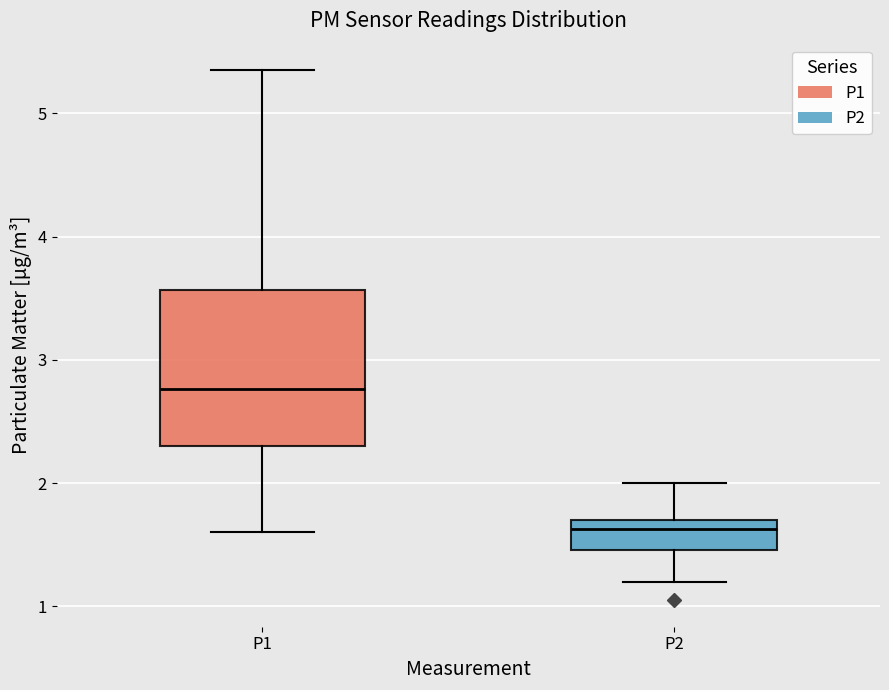

Reading left to right, read every box against the y-axis: the position of its median line, the range the box covers, and the ends of its whiskers. The values are not printed on the chart, so give them approximately, as read against the axis.

P1: median 2.8, box 2.3 to 3.6, whiskers 1.6 to 5.4
P2: median 1.6, box 1.5 to 1.7, whiskers 1.2 to 2.0